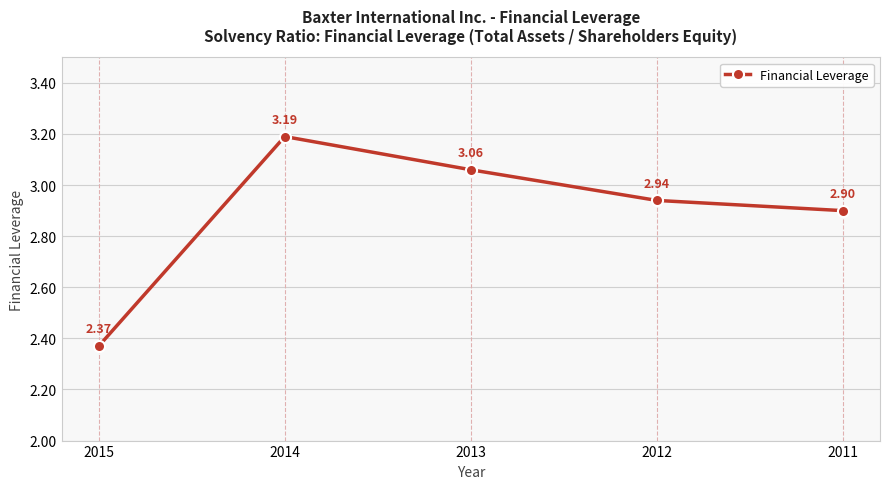

How many series are shown in this chart?

1